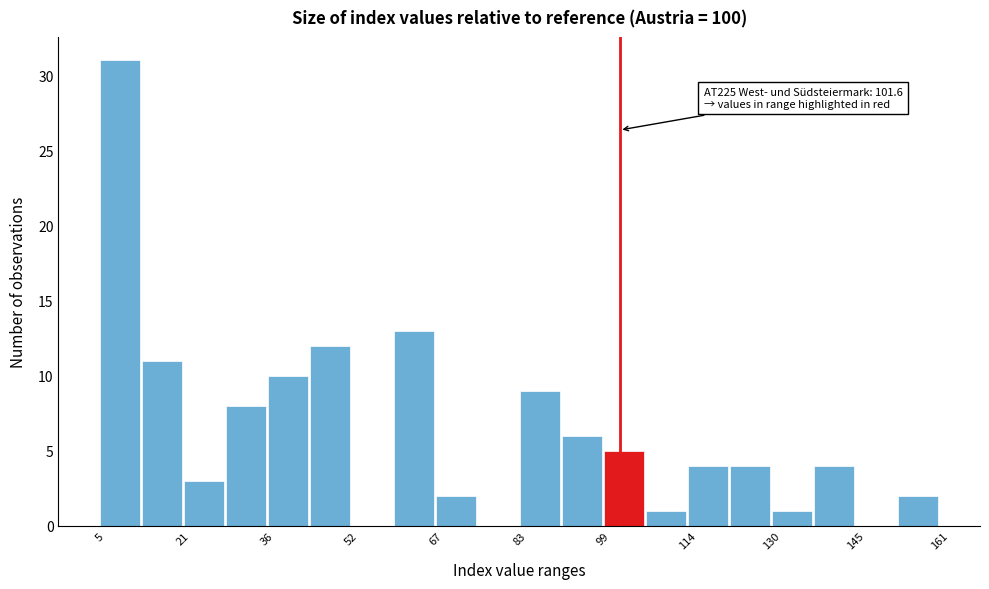

Around what value on the x-axis is the tallest bar? Give the approximate position of its centre, as read against the axis.

8